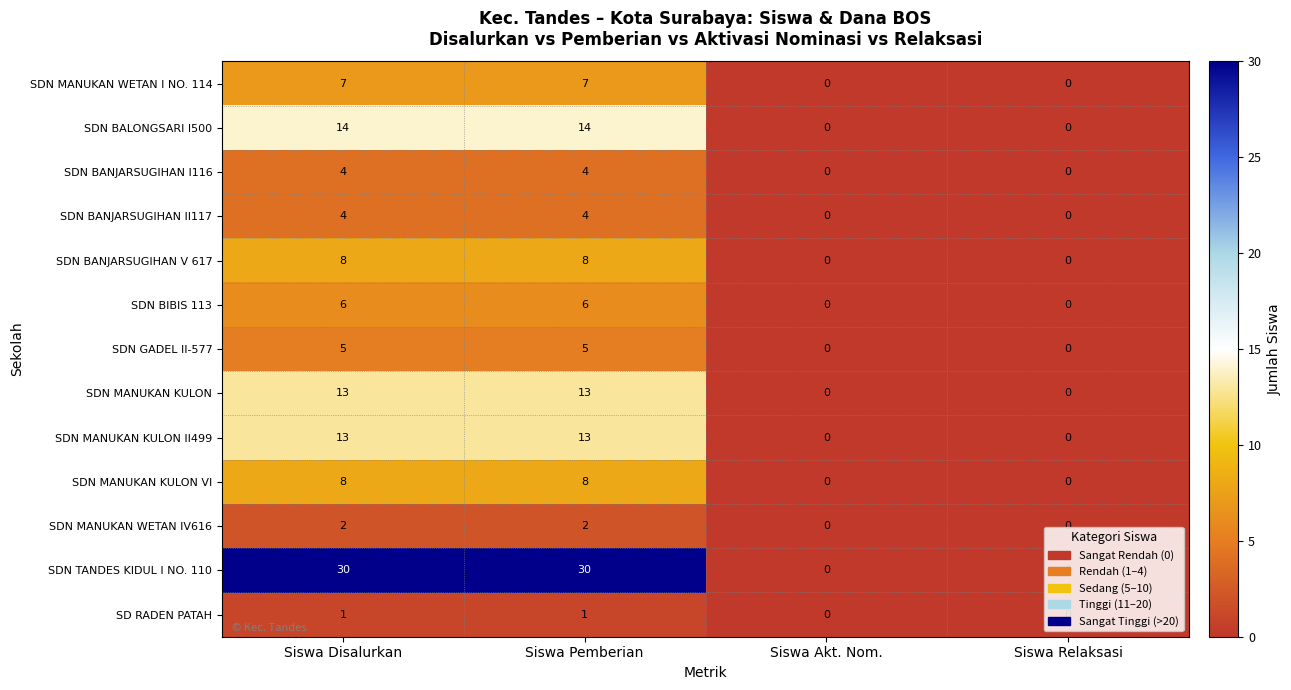

What is the difference between the SDN TANDES KIDUL I NO. 110 values at Siswa Disalurkan and Siswa Relaksasi?

30